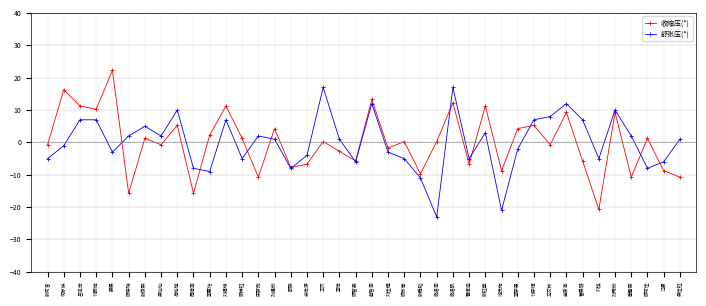

Rank the series by their maximum value, from highest to lowest.

收缩压(*), 舒张压(*)